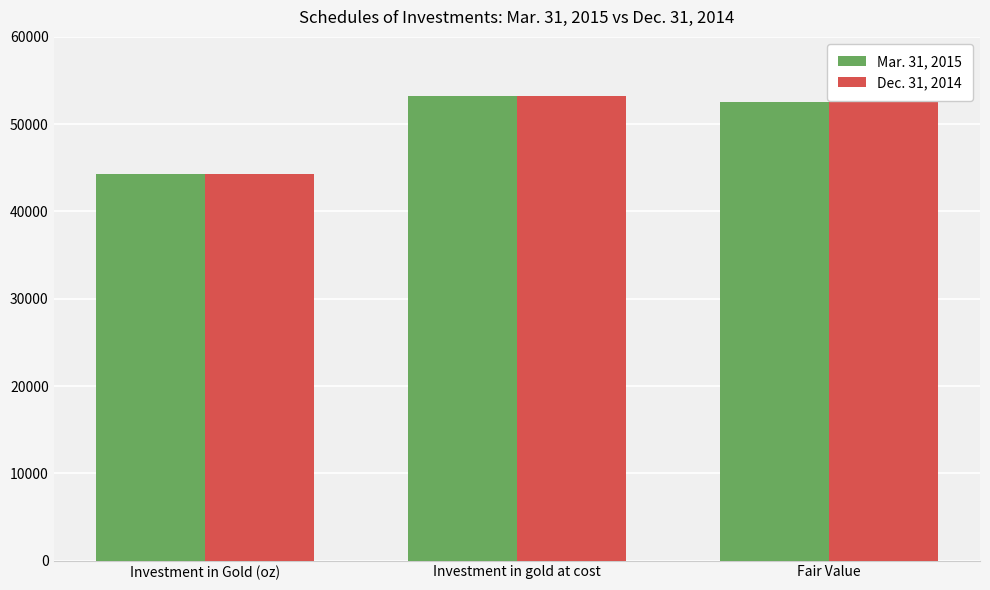

What is the smallest value displayed?

44280.2